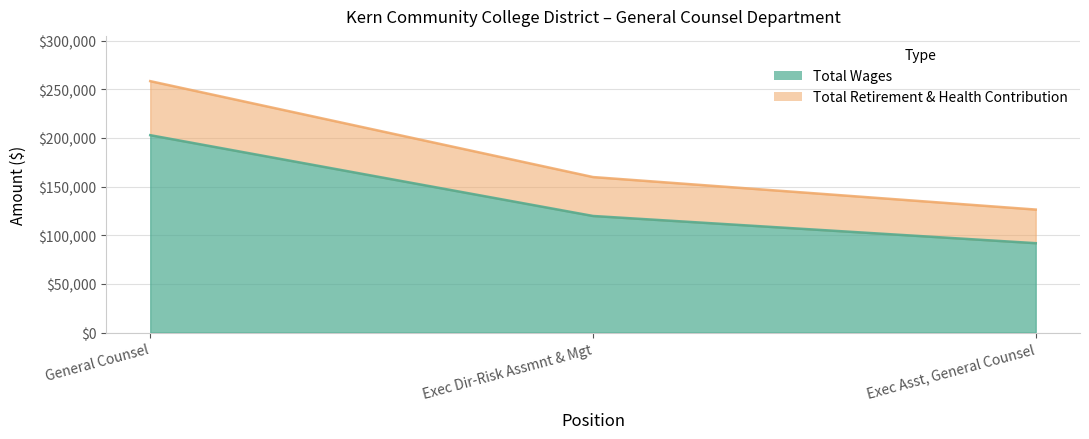

Which has a higher value, Exec Asst, General Counsel or General Counsel?

General Counsel